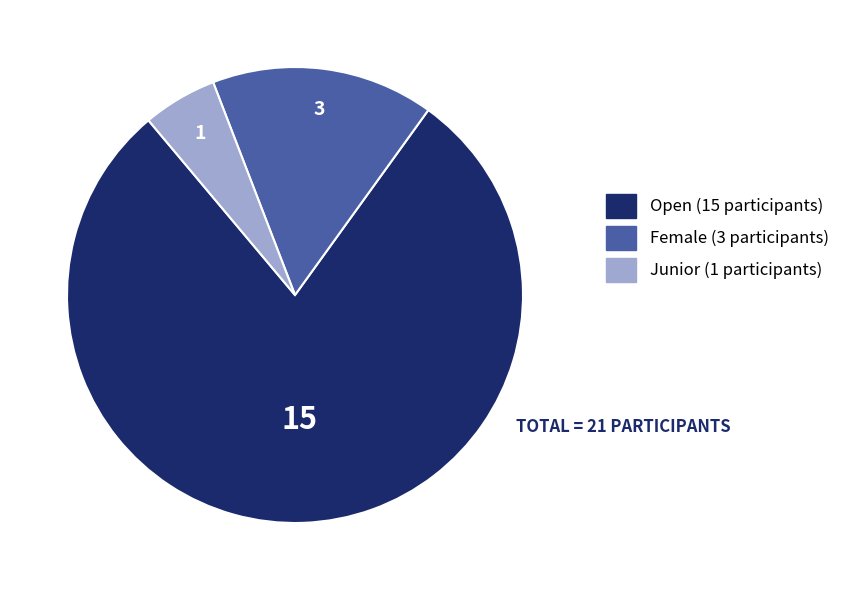

Count the number of slices in the pie.

3